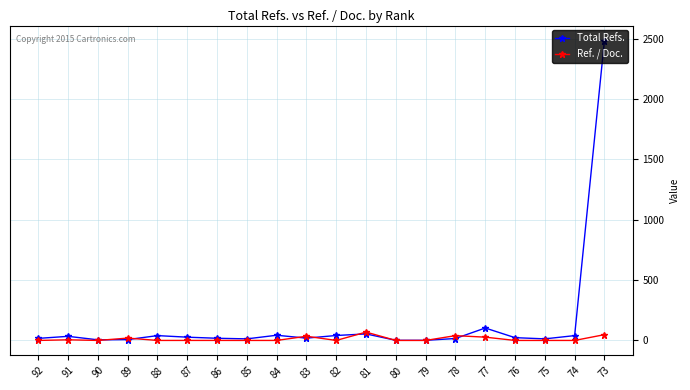

What is the total value across all series at 85?

13.0